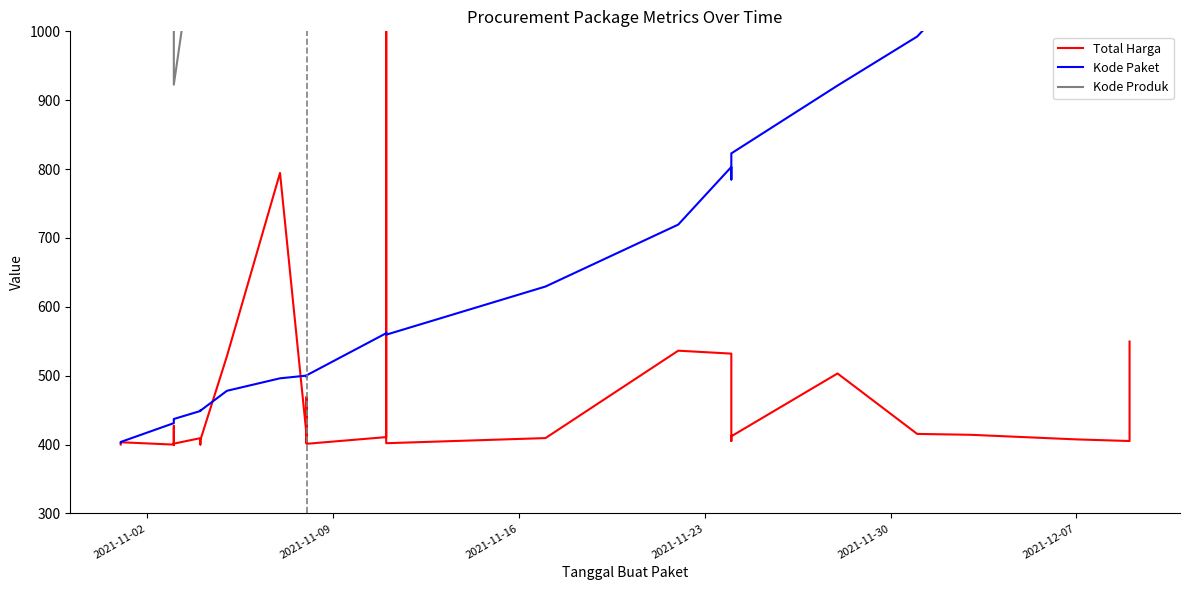

Which series has the largest range (max minus min)?

Total Harga